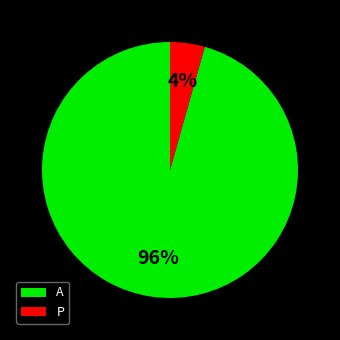

To the nearest percent, what portion does P represent?

4%